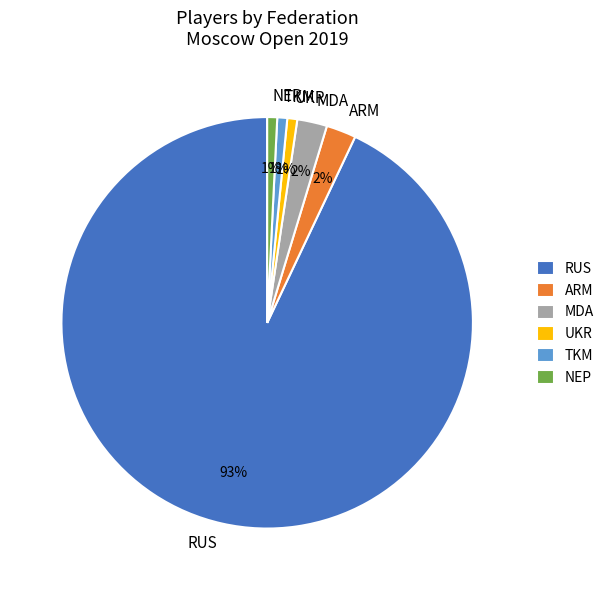

Between NEP and RUS, which is larger?

RUS